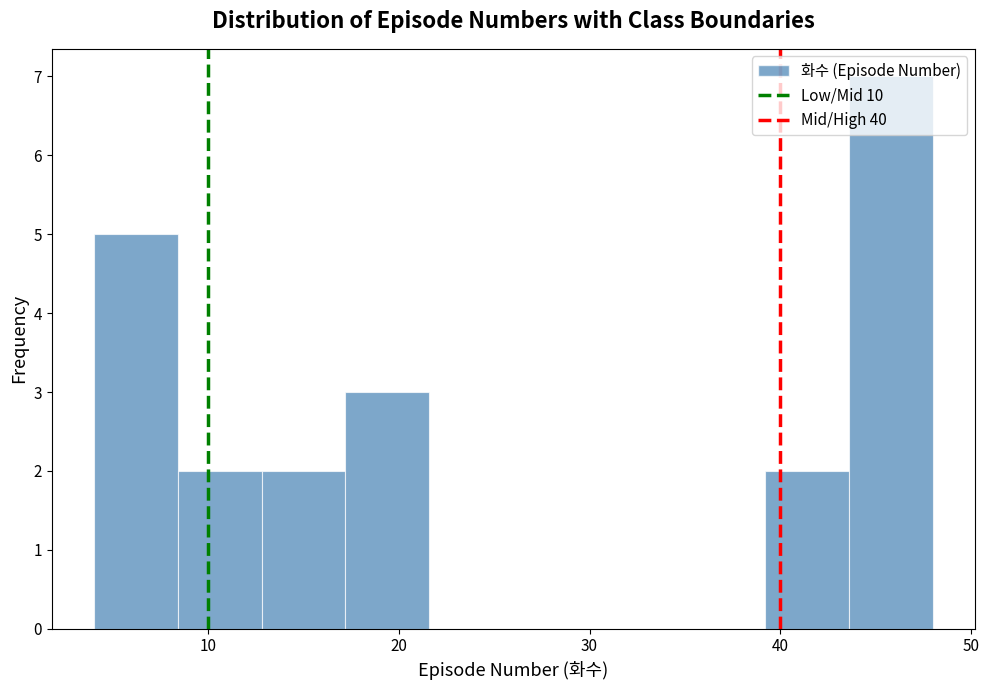

Reading left to right, transcribe this chart: for each bar, give the range it covers on the x-axis and its height. Neither the bar edges nor the heights are printed on the chart, so give them approximately, as read against the axes.

4.0 to 8.4: 5
8.4 to 12.8: 2
12.8 to 17.2: 2
17.2 to 21.6: 3
21.6 to 26.0: 0
26.0 to 30.4: 0
30.4 to 34.8: 0
34.8 to 39.2: 0
39.2 to 43.6: 2
43.6 to 48.0: 7